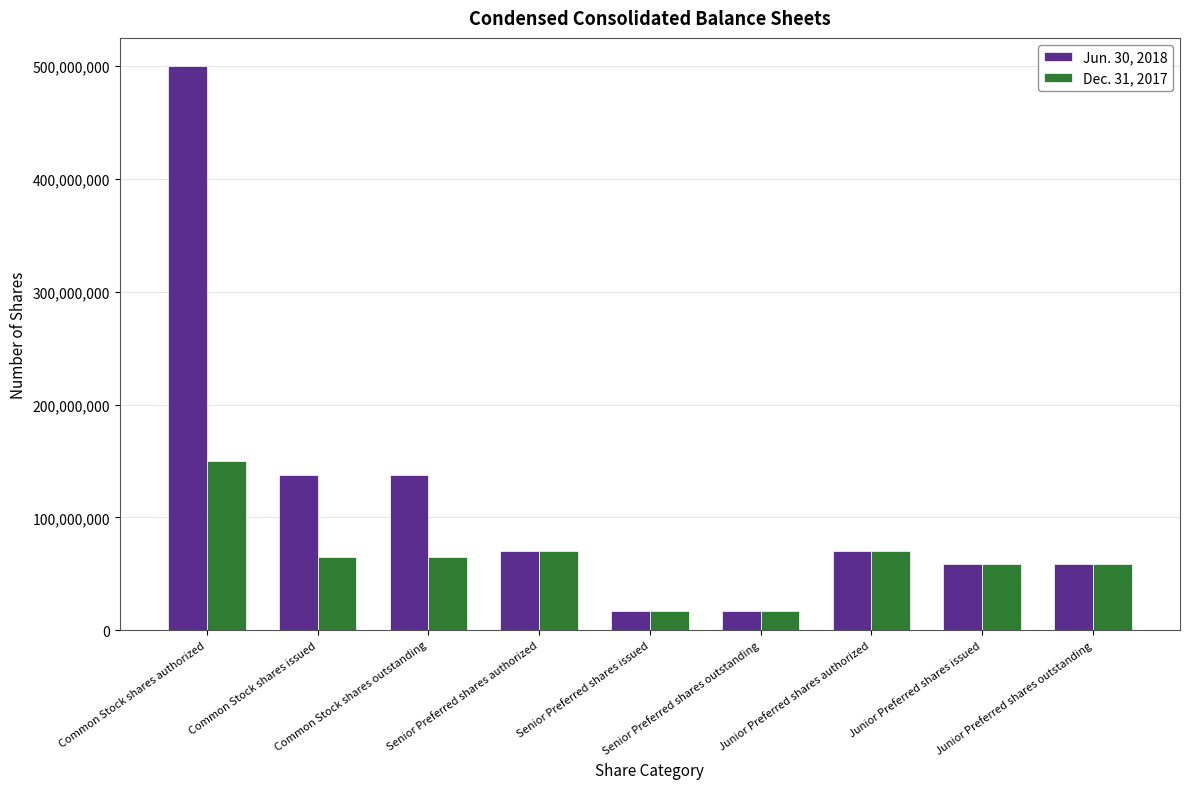

What are all the series names shown in the legend?

Jun. 30, 2018, Dec. 31, 2017